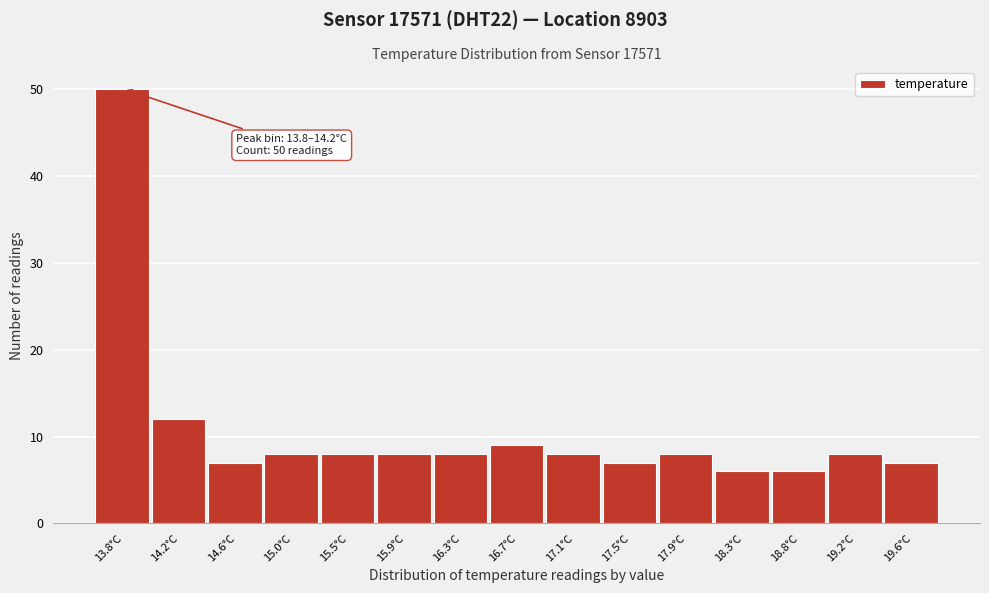

Reading right to left, list all the values displayed in this chart.

19.6°C=7	19.2°C=8	18.8°C=6	18.3°C=6	17.9°C=8	17.5°C=7	17.1°C=8	16.7°C=9	16.3°C=8	15.9°C=8	15.5°C=8	15.0°C=8	14.6°C=7	14.2°C=12	13.8°C=50